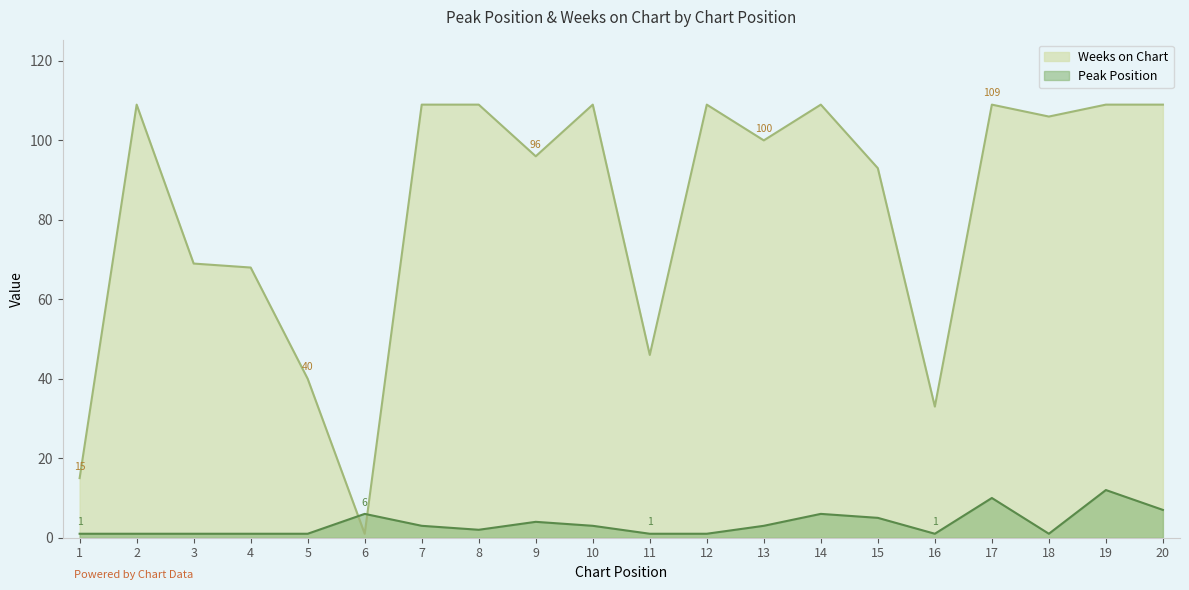

At which category is the sum across all series the highest?

19